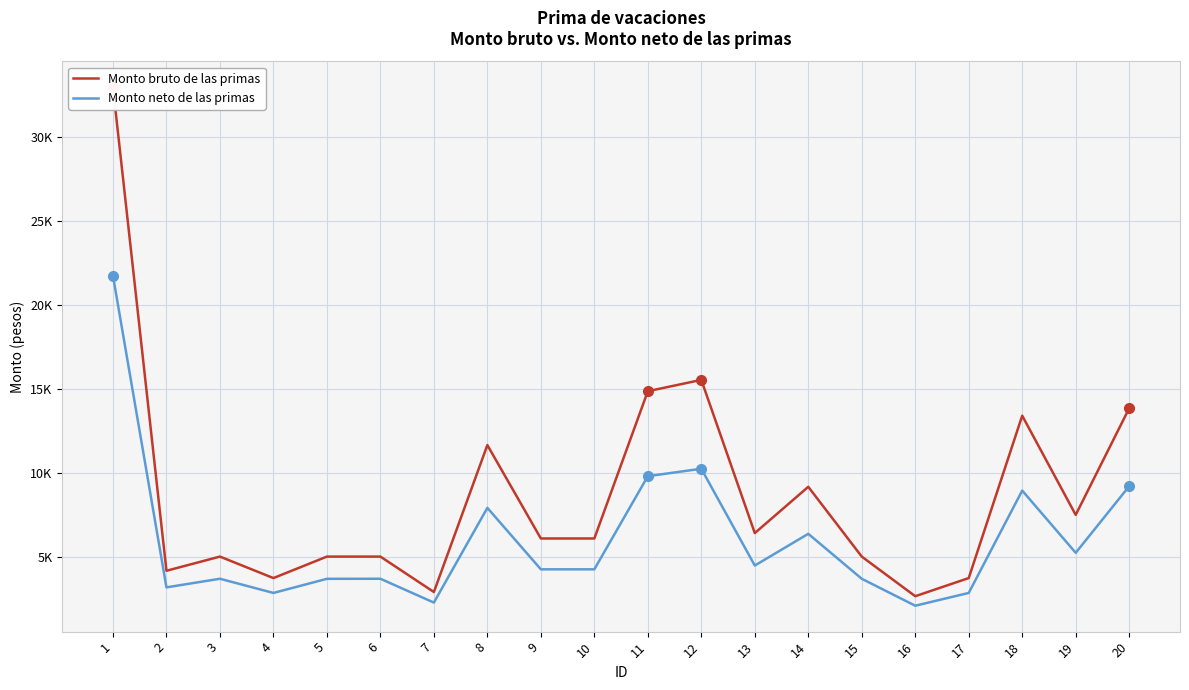

Between 6 and 10, which series saw the biggest shift?

Monto bruto de las primas